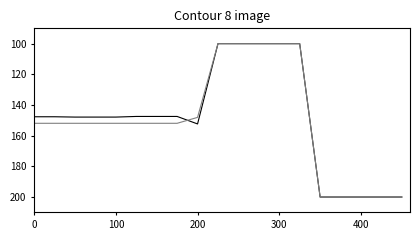

What is the minimum value shown in the chart?

100.0